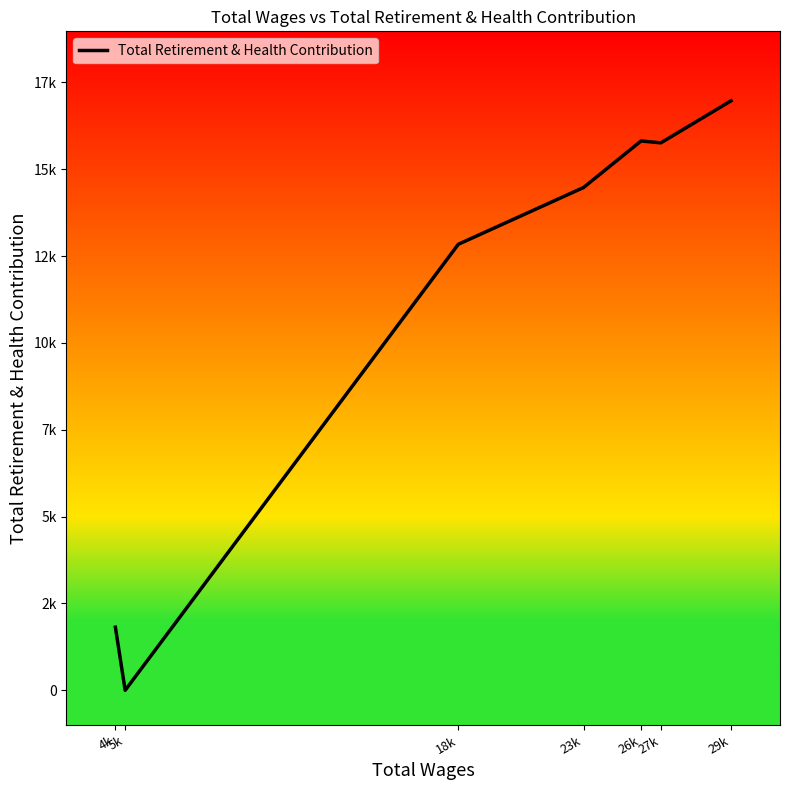

What is the value of the 6th point from the left?

15759